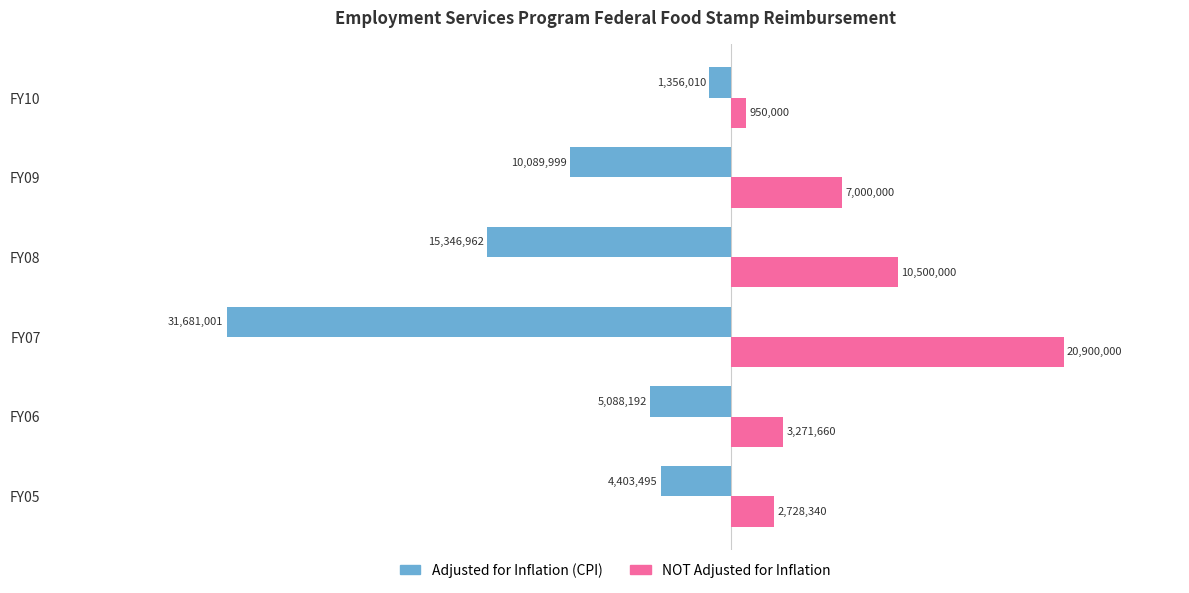

True or false: adjusted for inflation (cpi) has a value of -10089999 at −1.

True